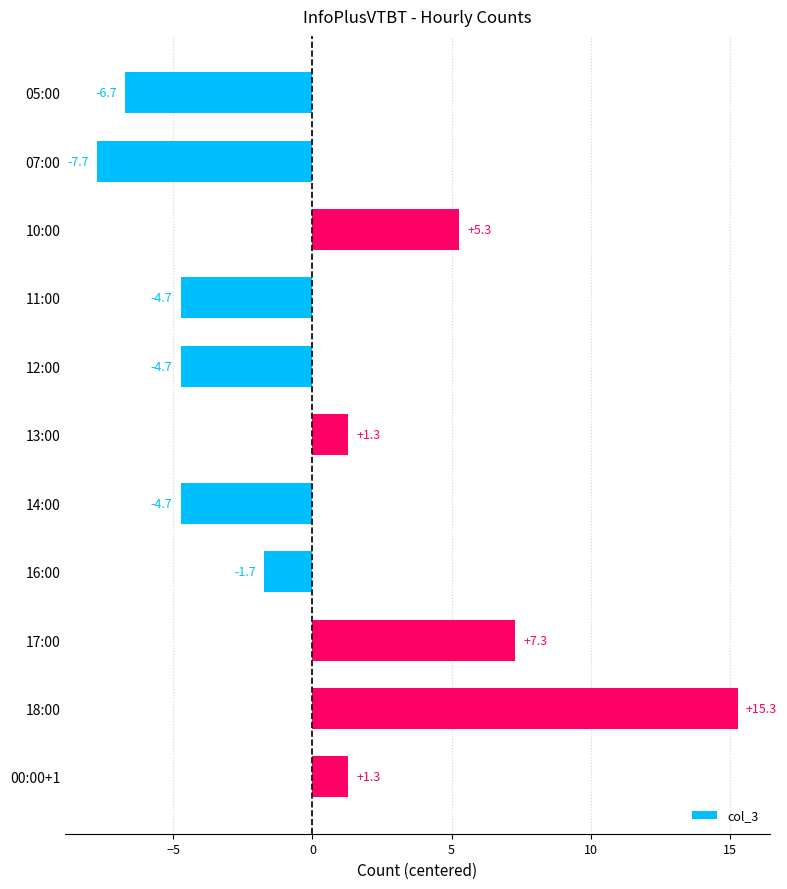

At which category does the chart reach its minimum across all series?

07:00